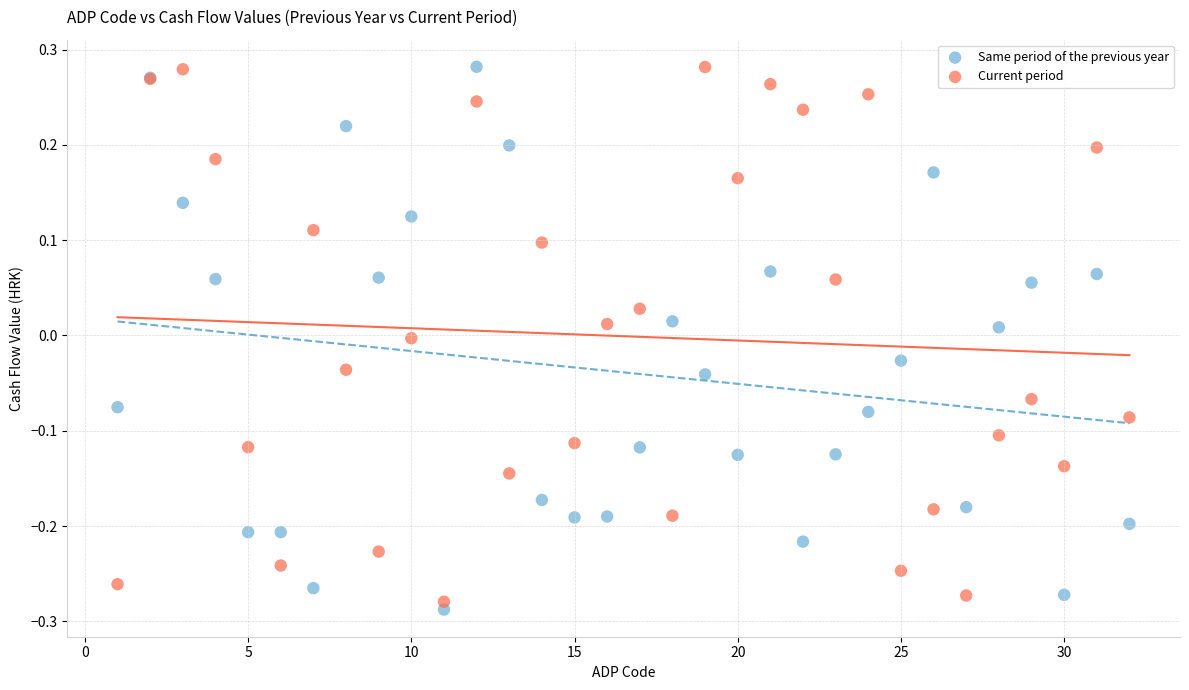

Which series has the largest Y range (max minus min)?

Same period of the previous year